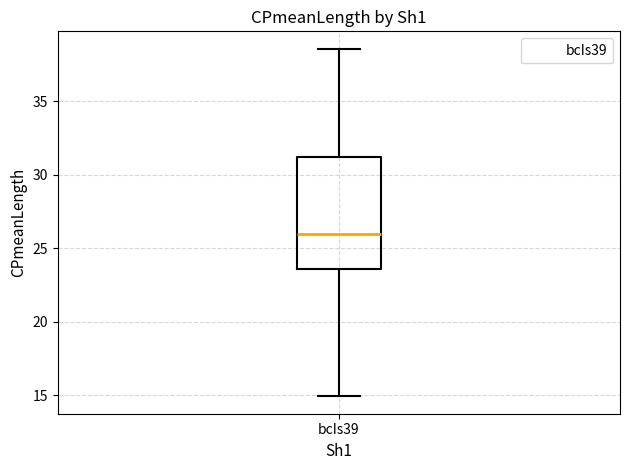

Where does the lower whisker of the box for bcIs39 end on the y-axis? The values are not printed on the chart, so give them approximately, as read against the axis.

15.0